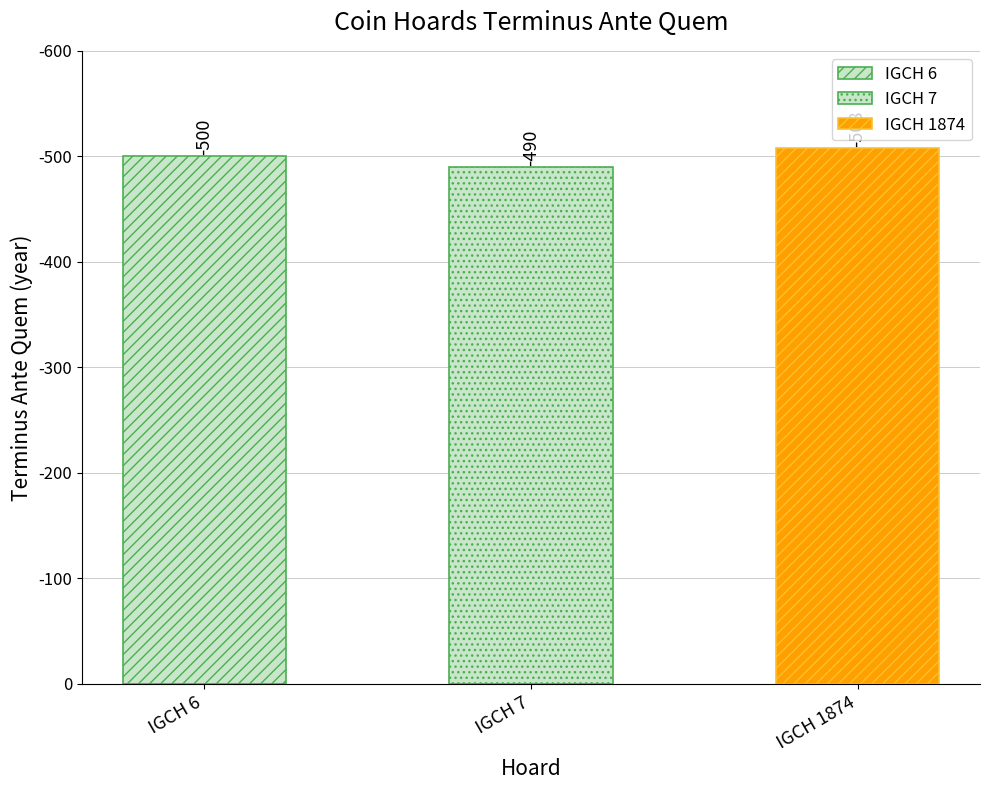

True or false: the data shows -798 at IGCH 7.

False